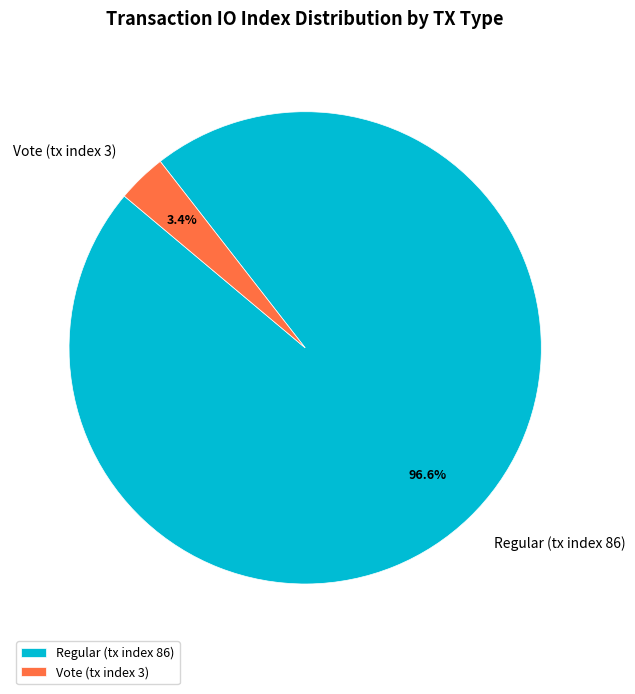

How many slices are in this pie chart?

2